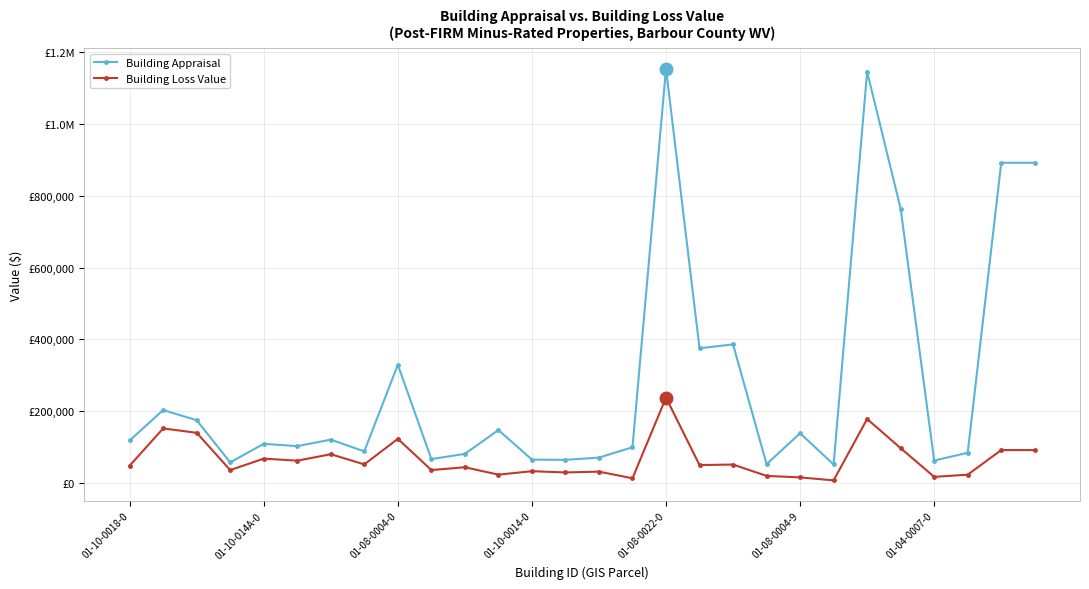

What are all the series names shown in the legend?

Building Appraisal, Building Loss Value